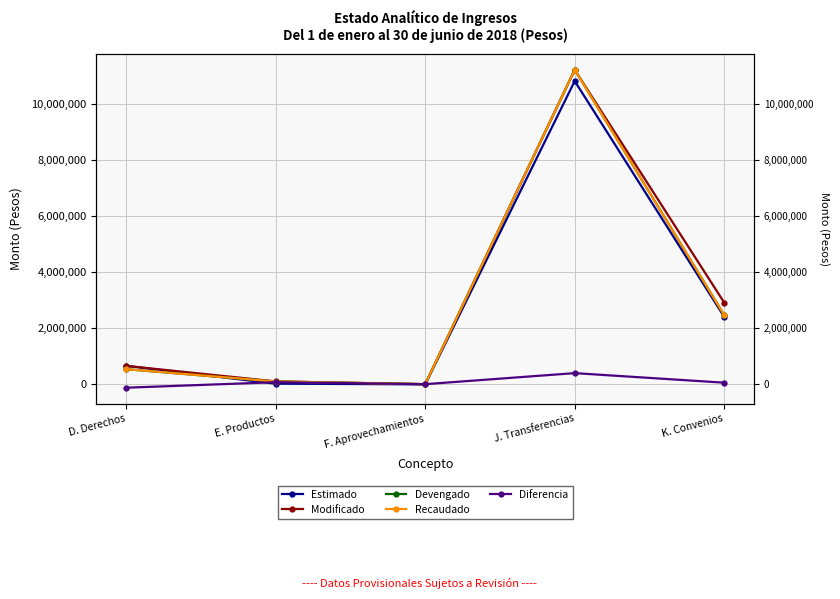

Rank the series by their maximum value, from highest to lowest.

Modificado, Devengado, Recaudado, Estimado, Diferencia